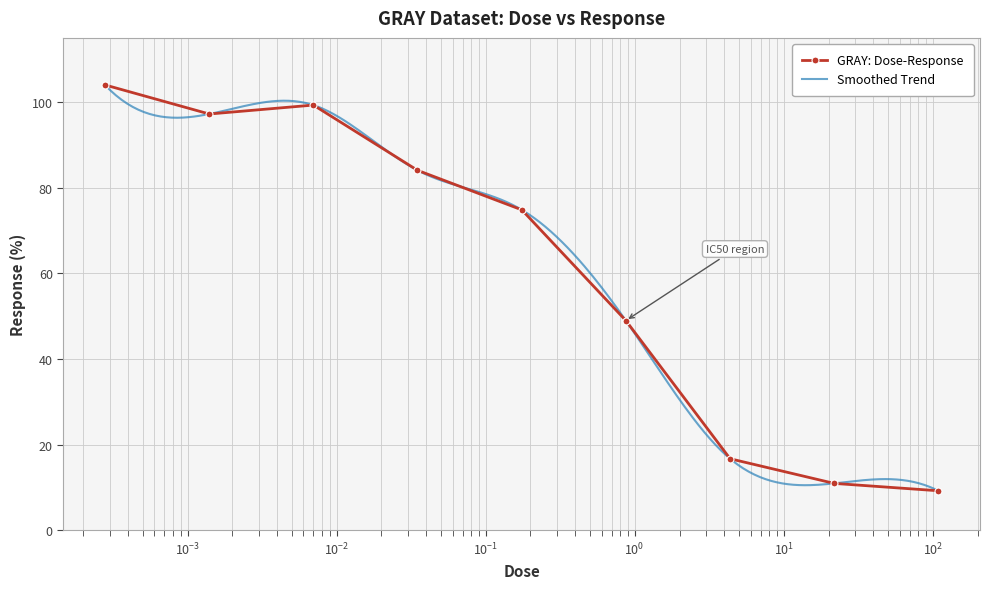

What is the minimum value shown in the chart?

9.3